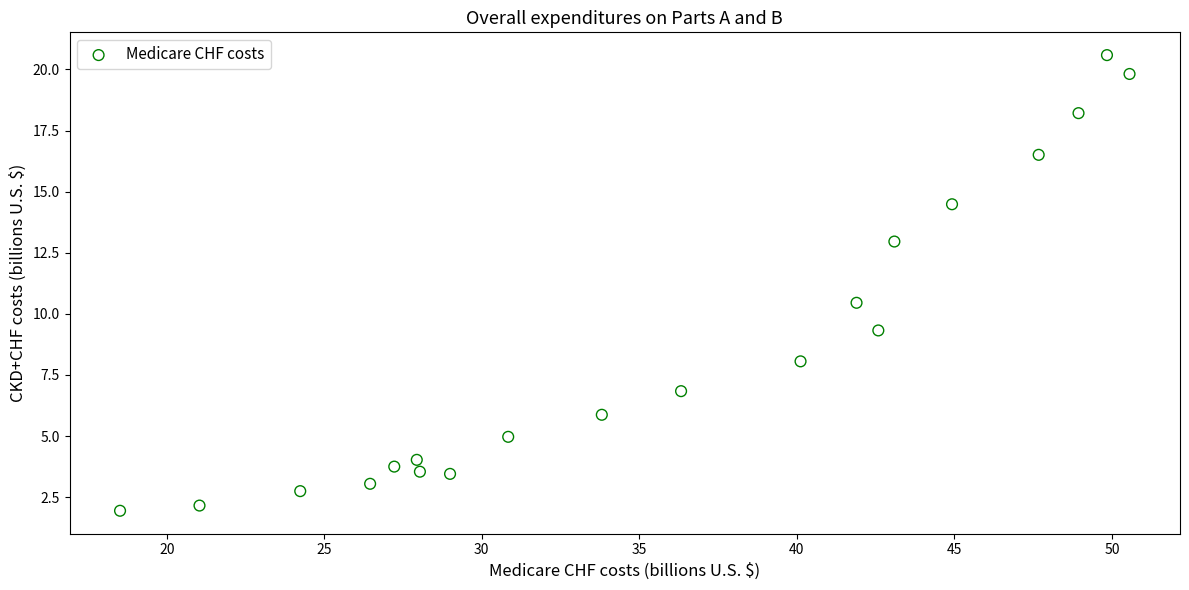

What is the range of Y values (max minus min)?

18.6